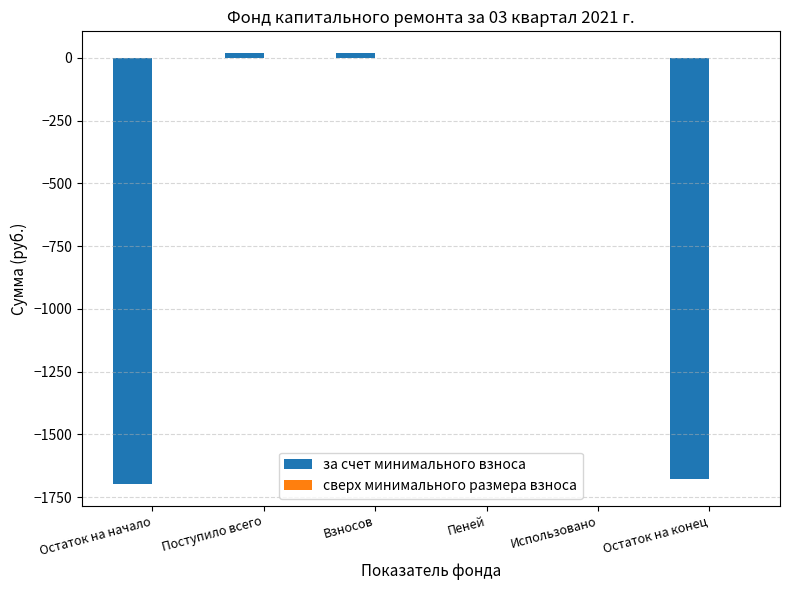

The chart shows a value of -991.0 at Остаток на начало. True or false?

False